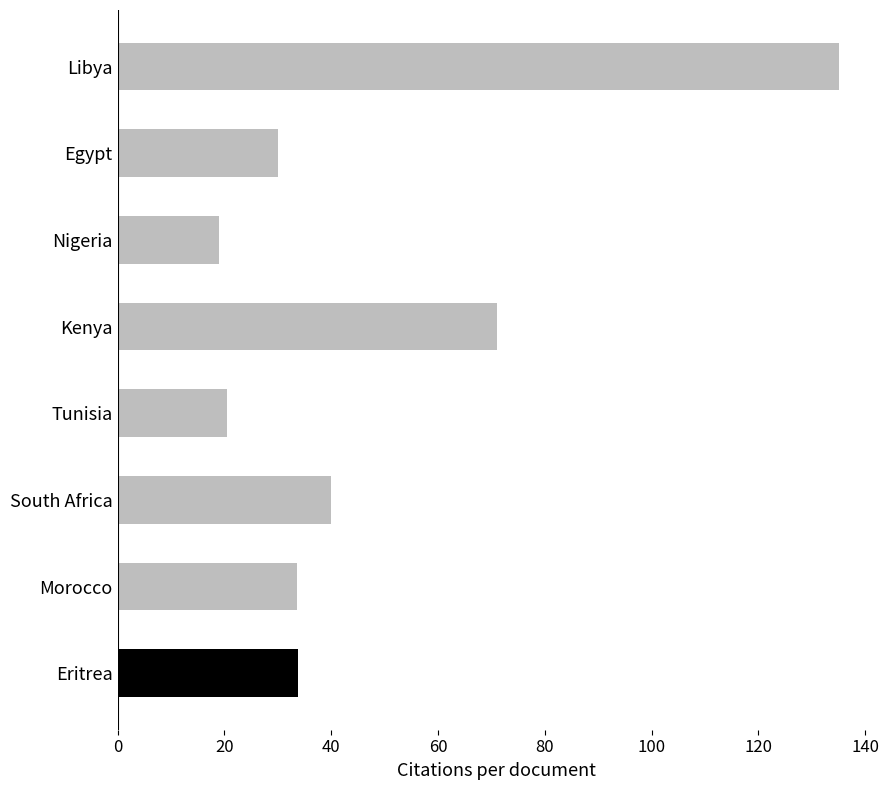

What is the ratio of the value at South Africa to the value at Tunisia?

2.0